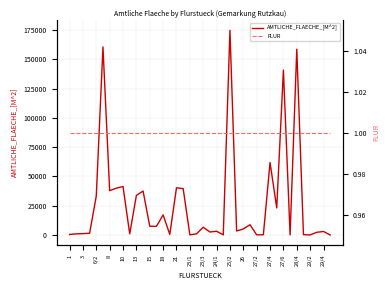

List the series in order of their overall mean, lowest first.

FLUR, AMTLICHE_FLAECHE_[M^2]